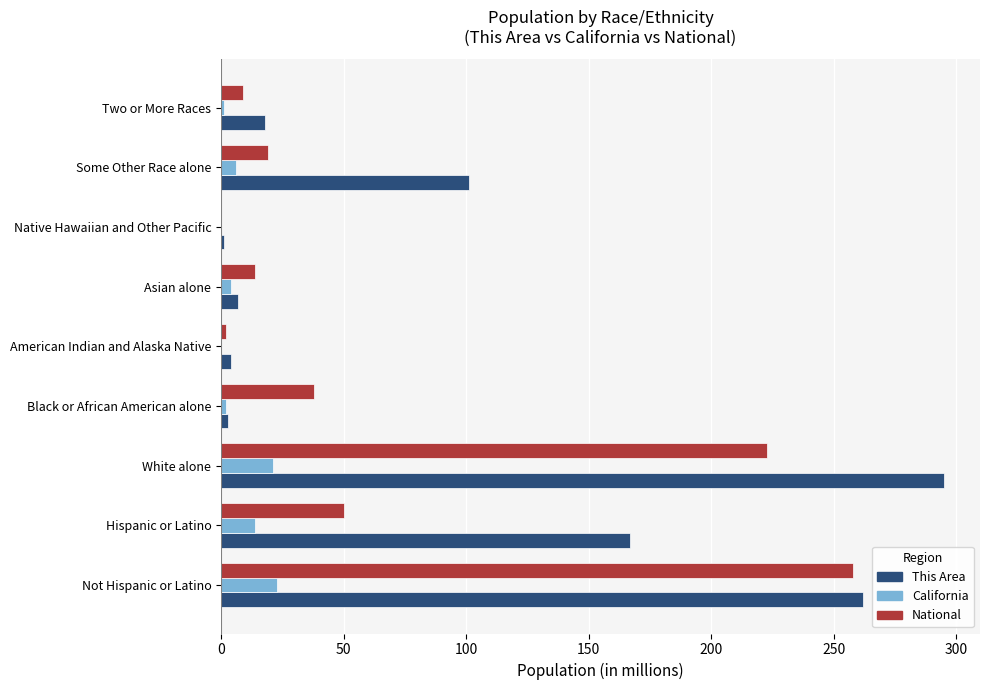

Which series changed the most between Hispanic or Latino and White alone?

National